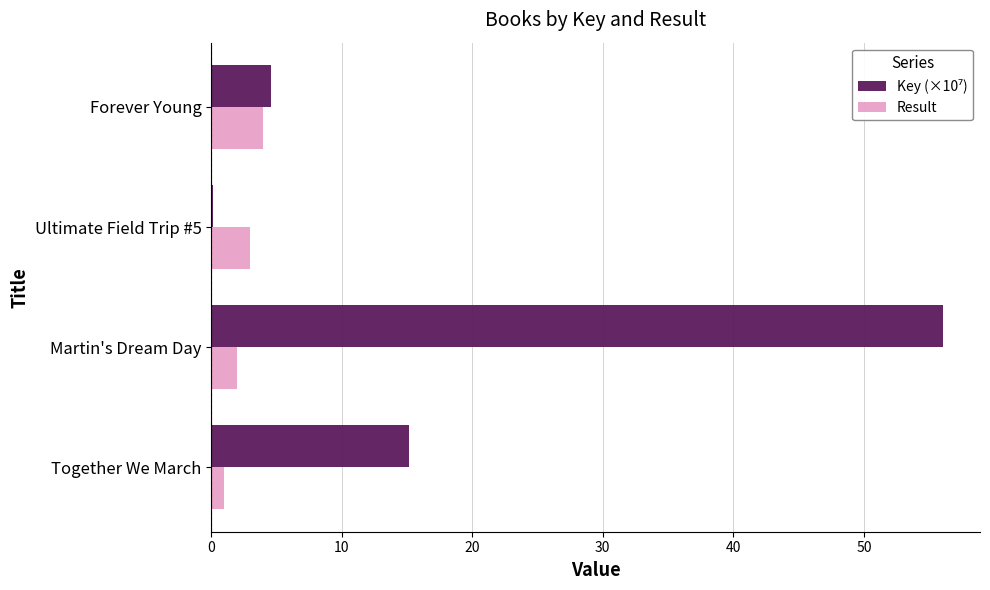

Which label corresponds to the largest value in the chart?

Martin's Dream Day